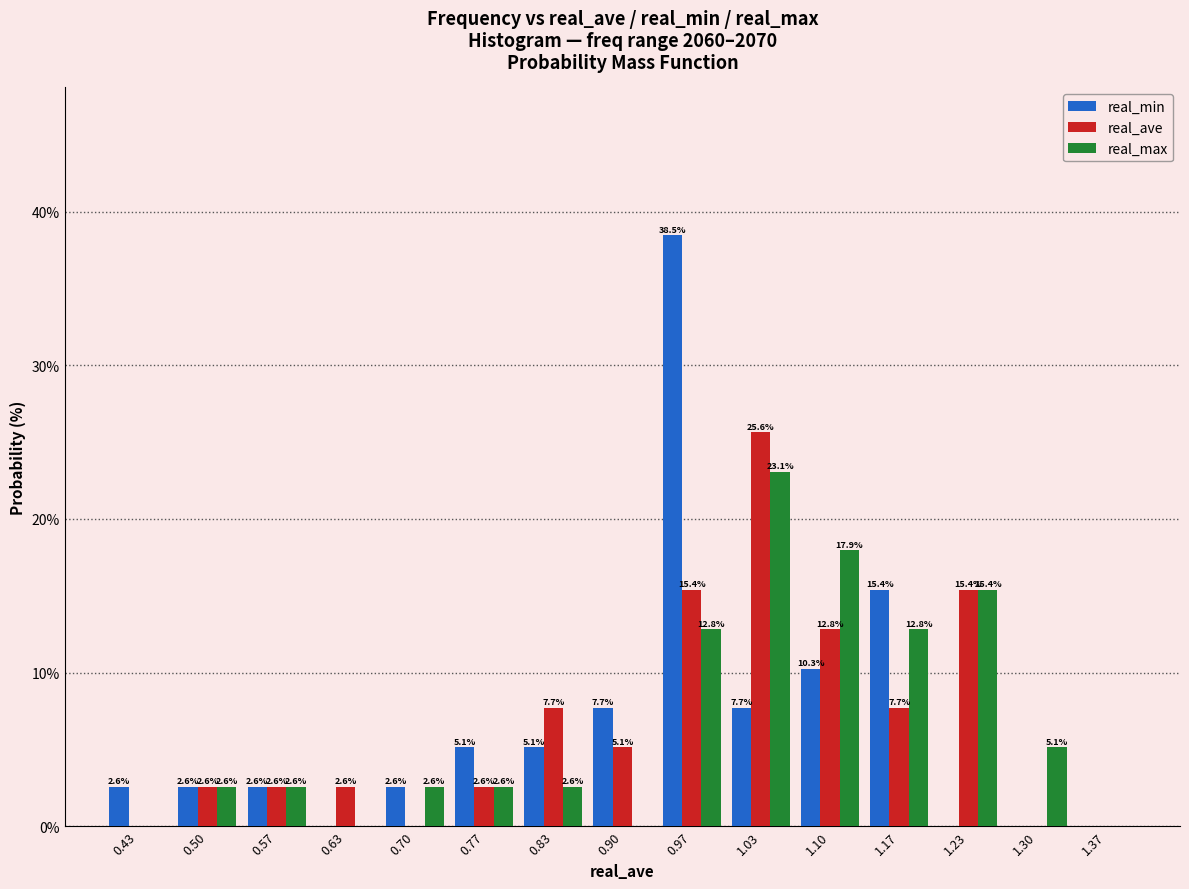

In the real_min series, which range on the x-axis has the tallest bar?

0.93 to 1.00